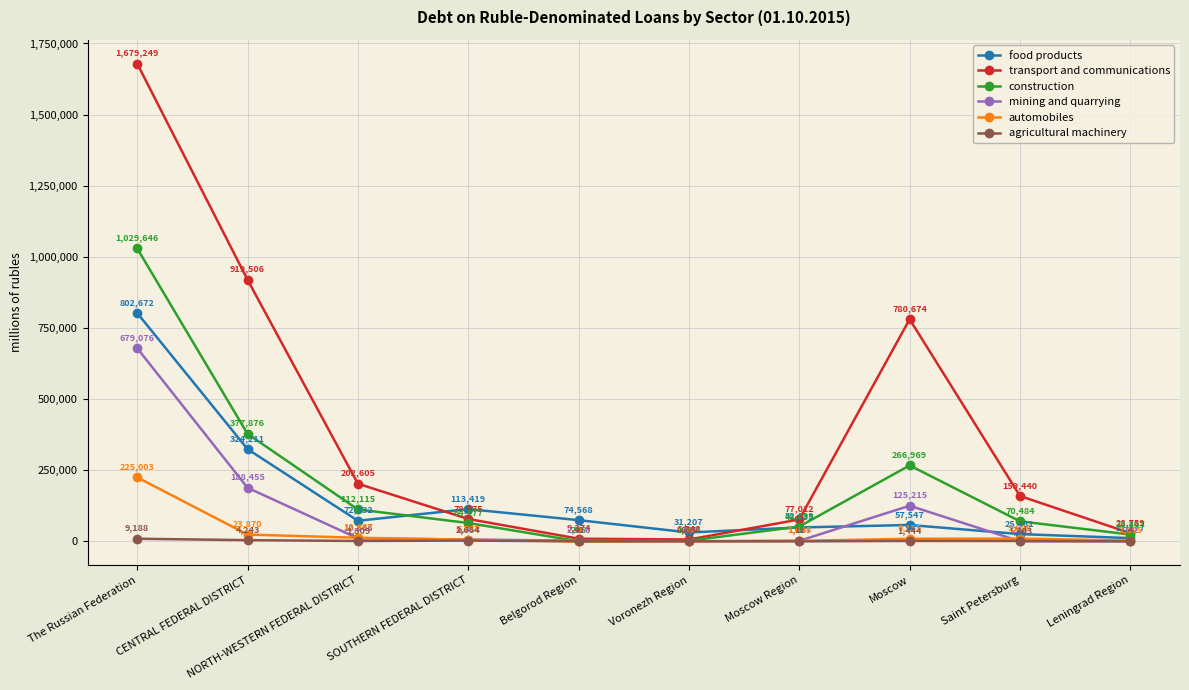

How many data points does each series have?

10